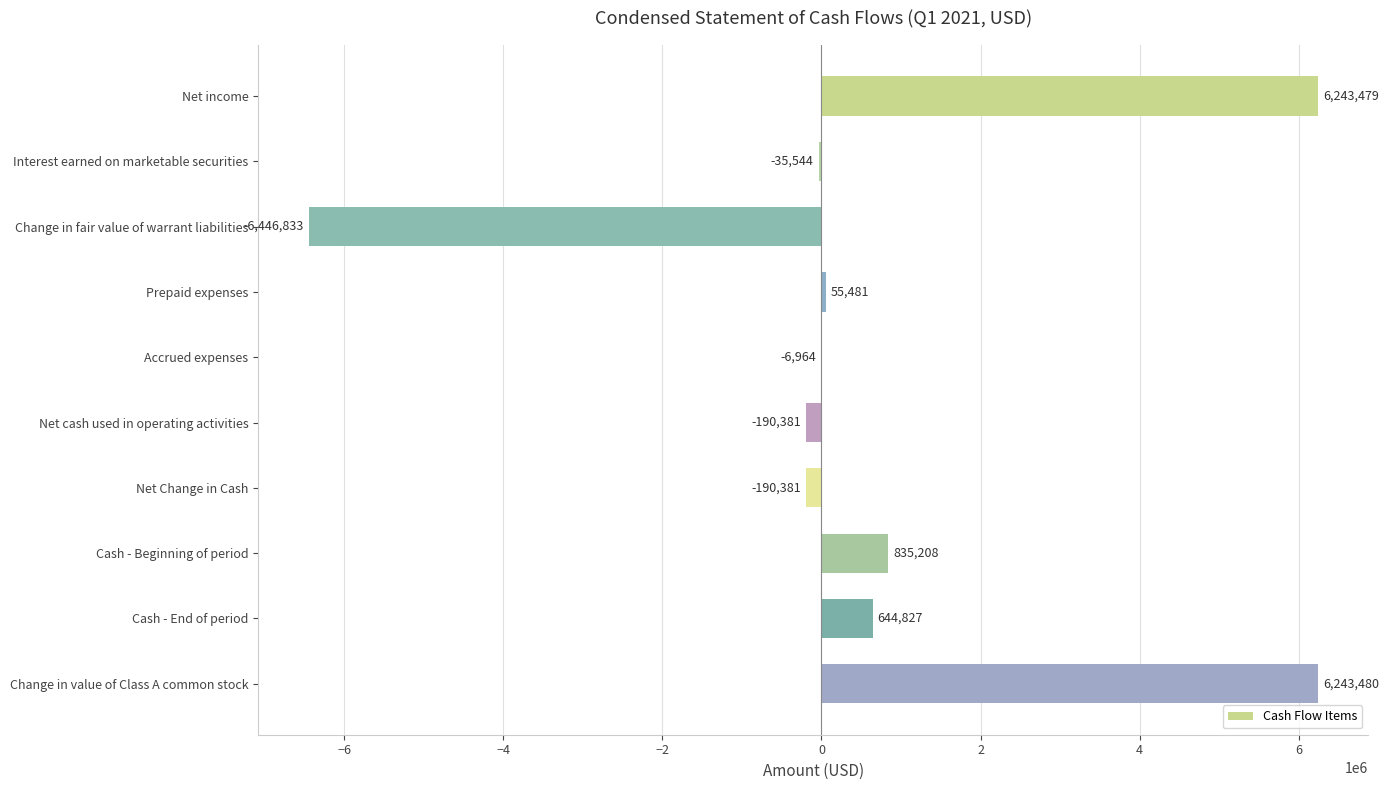

What is the sum of the values at Net income and Cash - End of period?

6888306